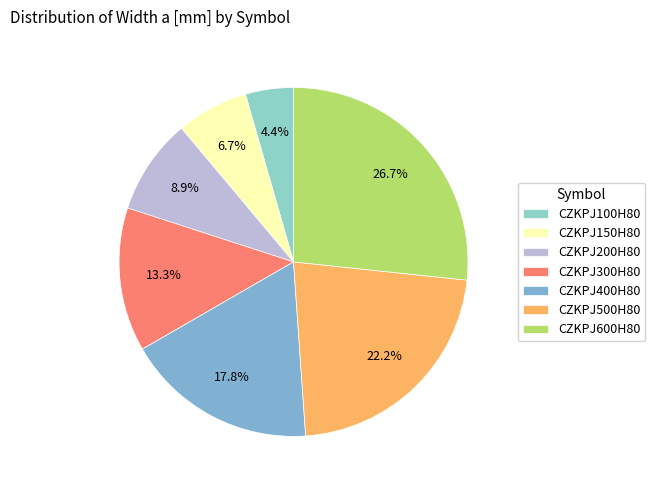

What percentage is the CZKPJ300H80 slice, to the nearest percent?

13%